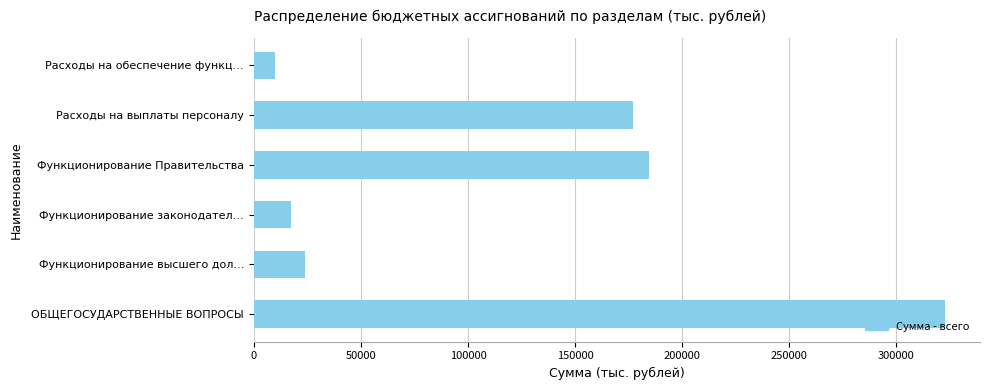

Which label corresponds to the smallest value in the chart?

Расходы на обеспечение функц…